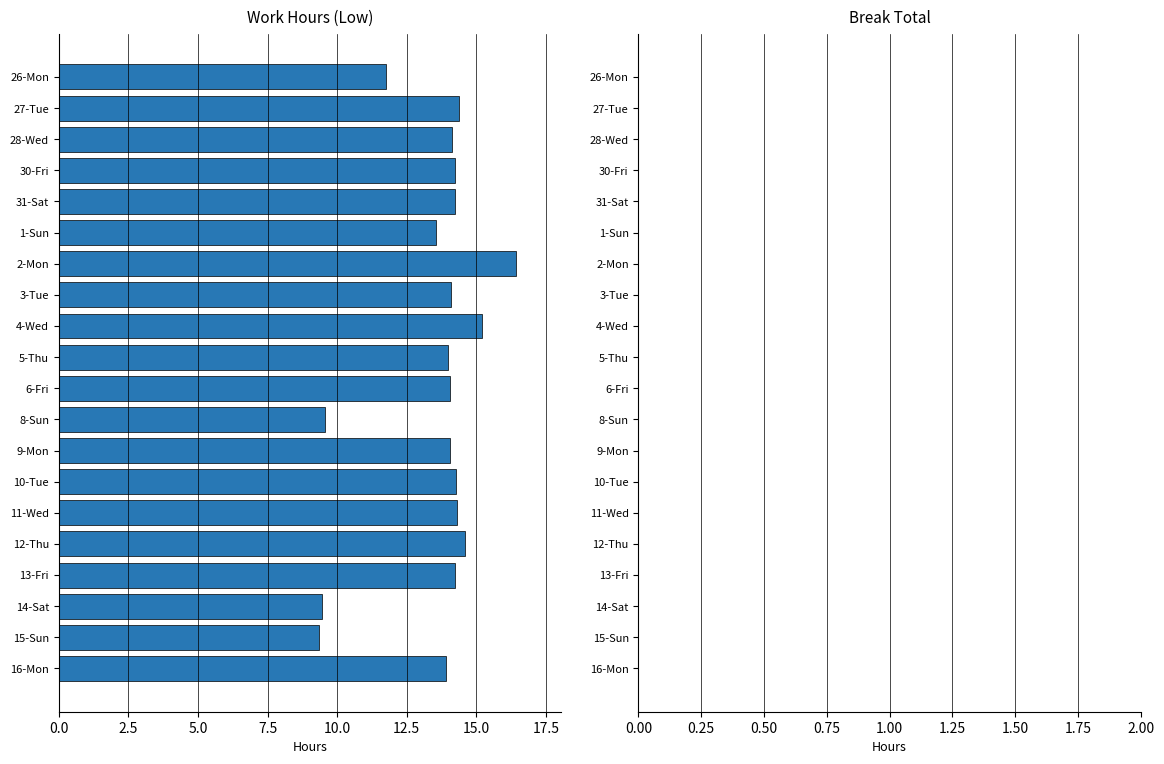

What is the average value?

13.5